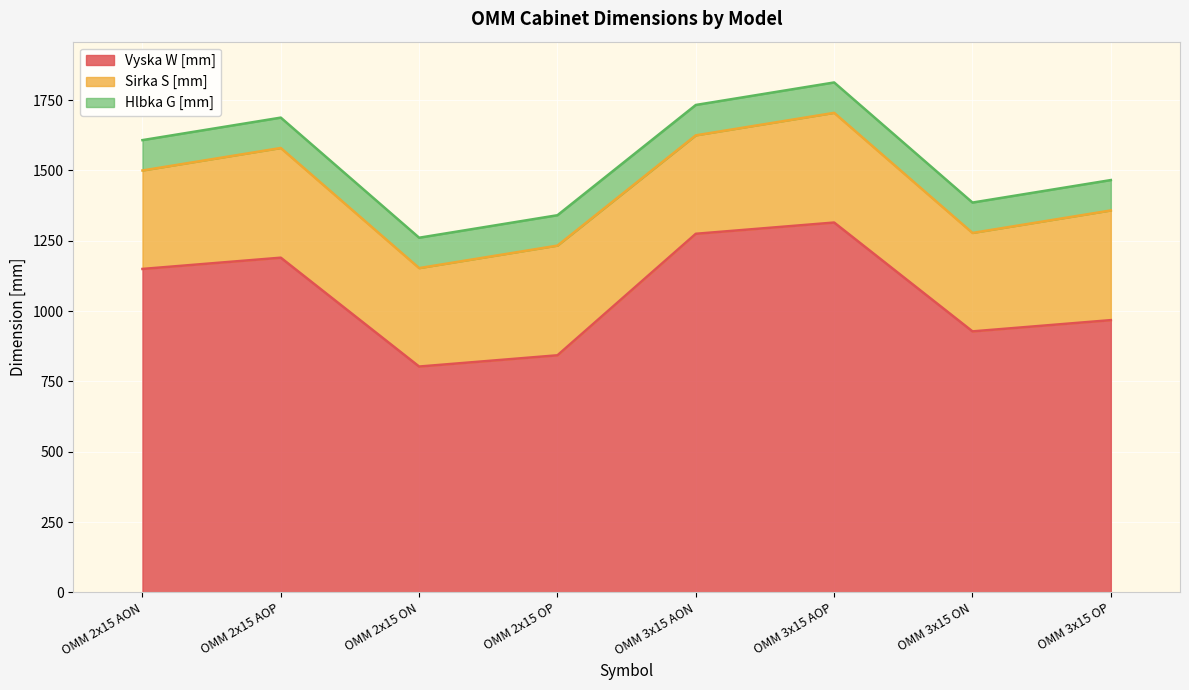

Rank the series at OMM 3x15 AON from lowest to highest value.

Hlbka G [mm], Sirka S [mm], Vyska W [mm]